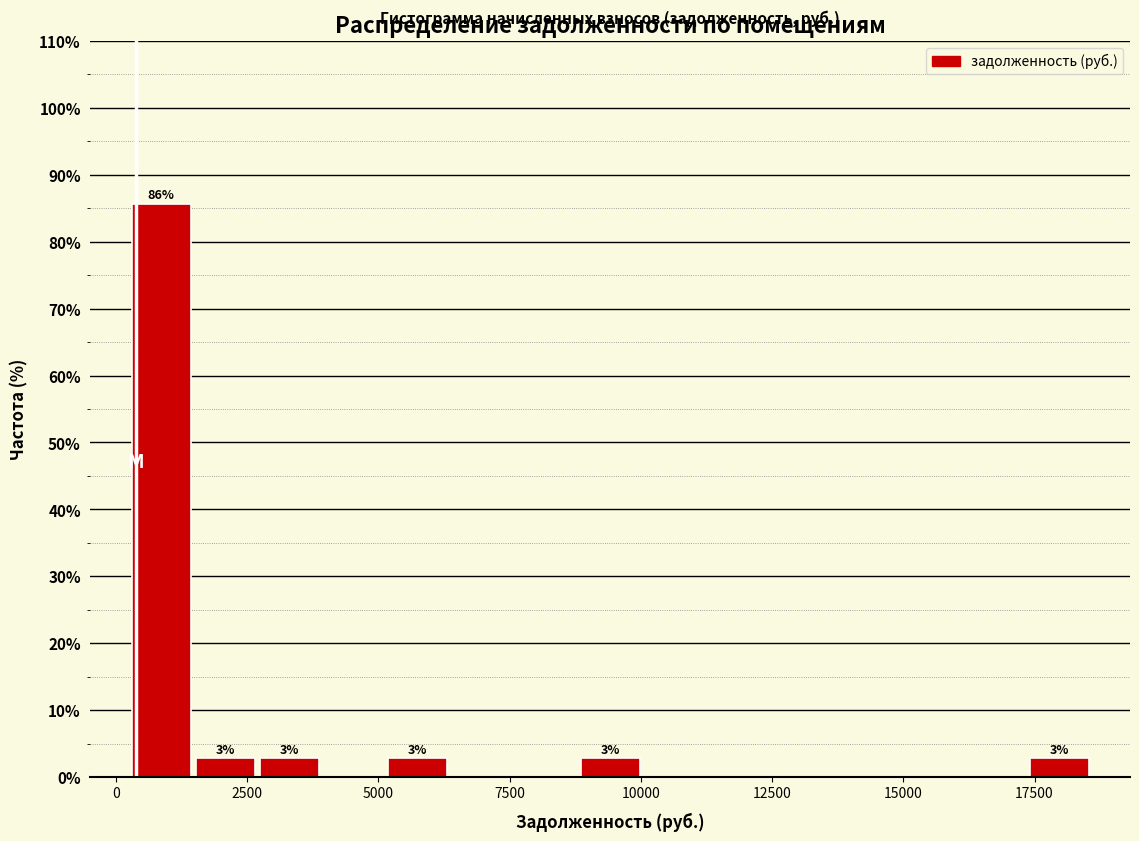

Read against the x-axis, roughly where is the centre of the tallest bar?

1000